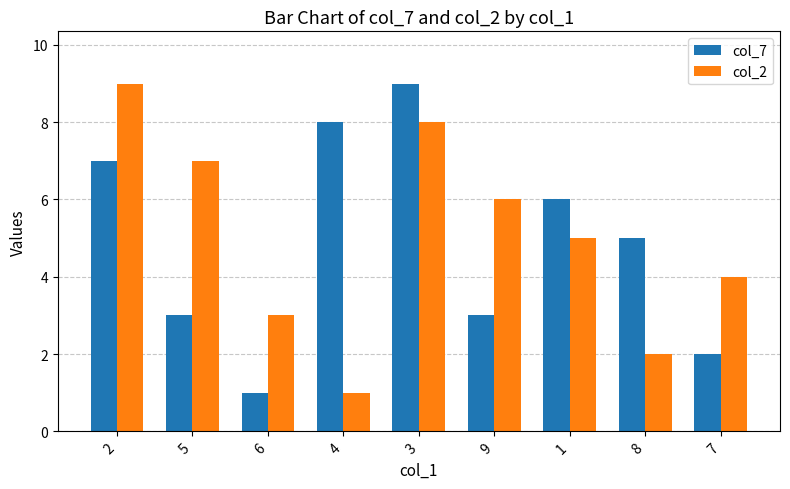

Rank the series by their average value, from lowest to highest.

col_7, col_2